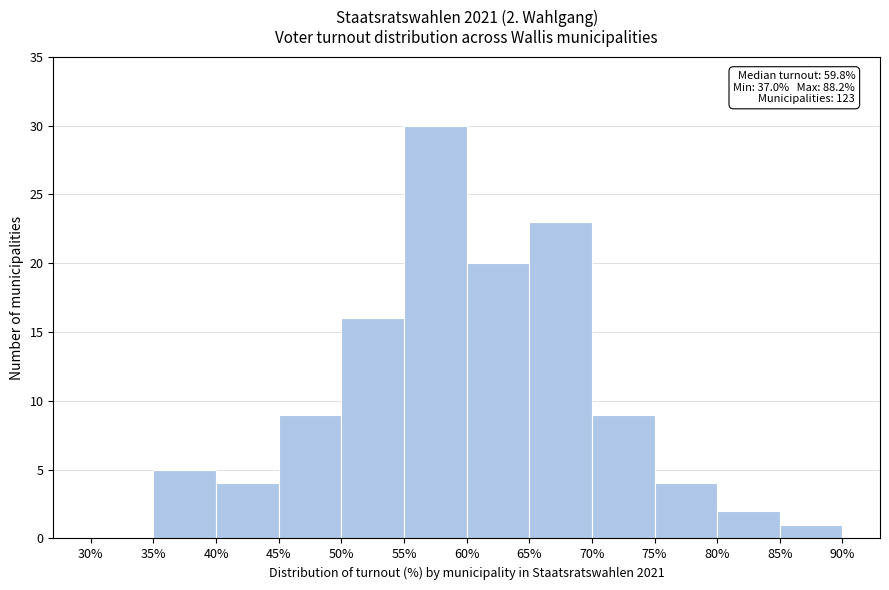

Which range on the x-axis has the tallest bar?

55% to 60%